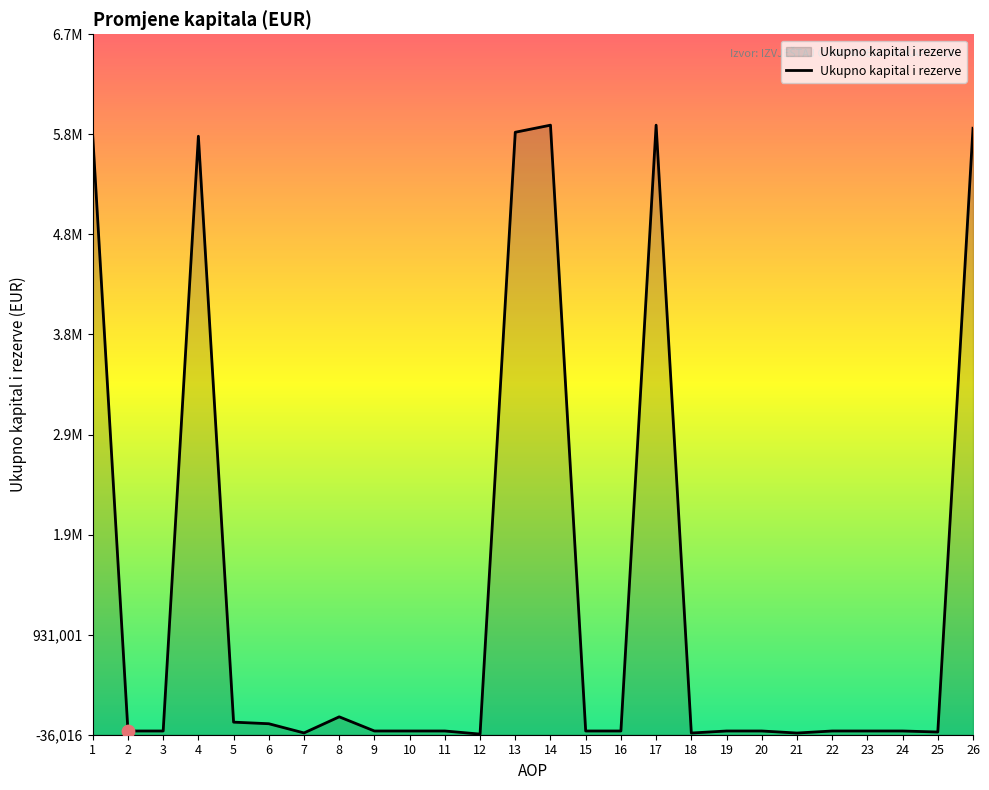

Between 15 and 7, which is larger?

15